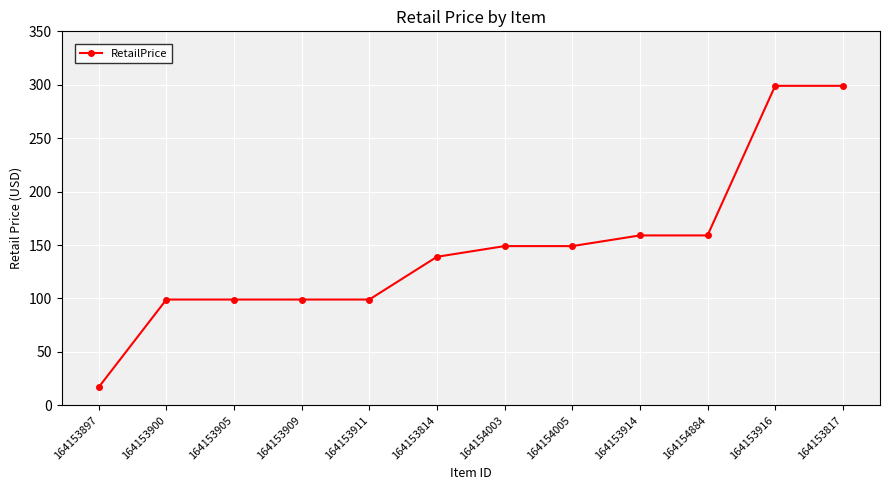

The chart shows a value of 36.2 at 164154003. True or false?

False